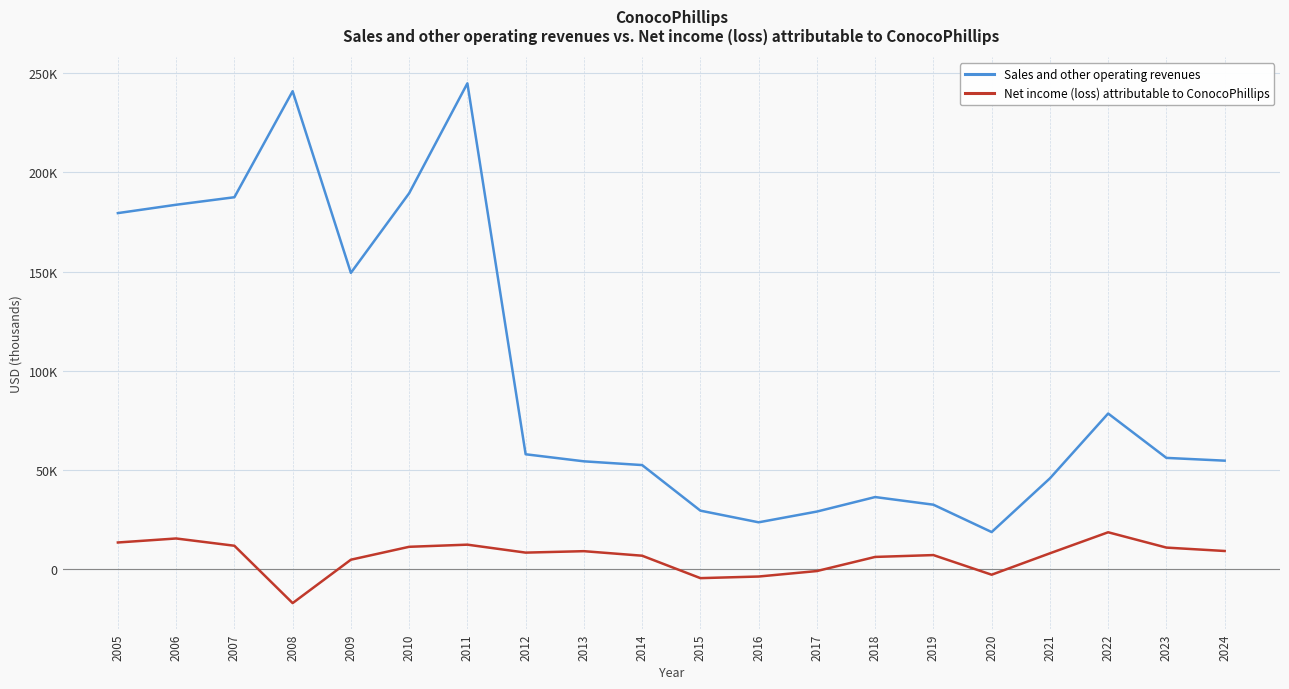

Which label corresponds to the largest value in the chart?

2011